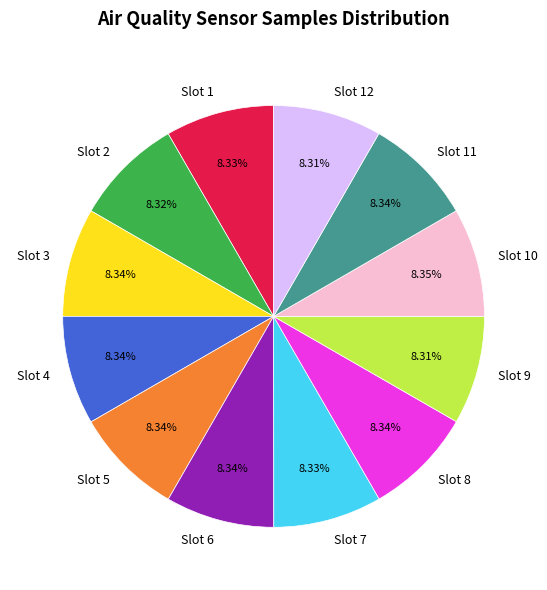

Combined, do Slot 3 and Slot 2 account for over 50%?

No